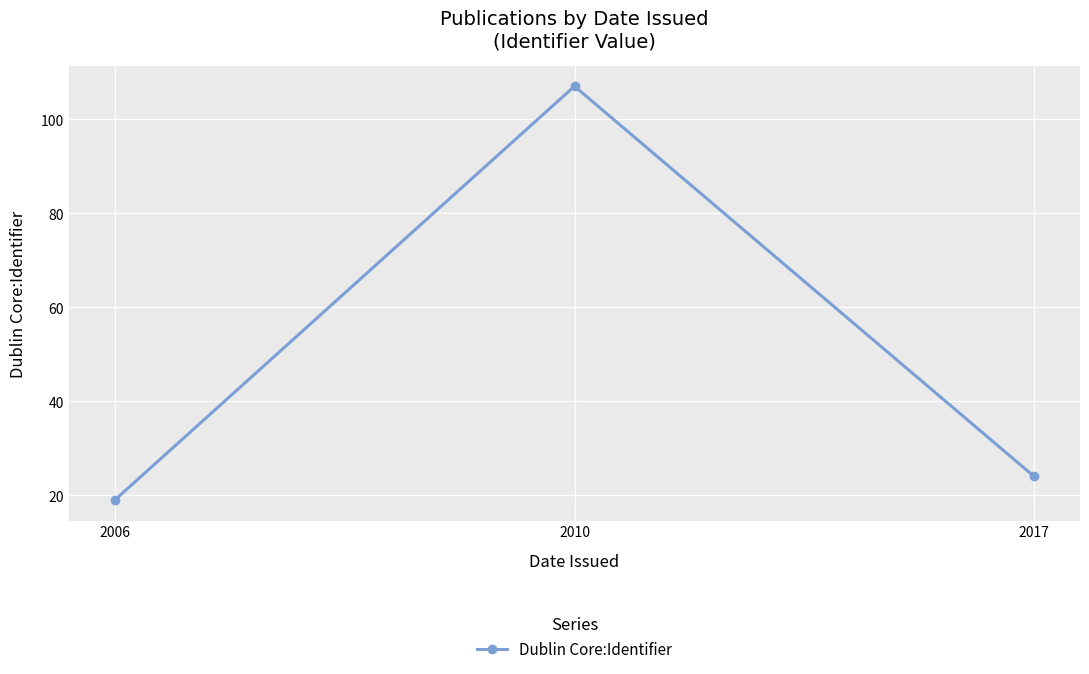

List the labels in order of value, smallest first.

2006, 2017, 2010